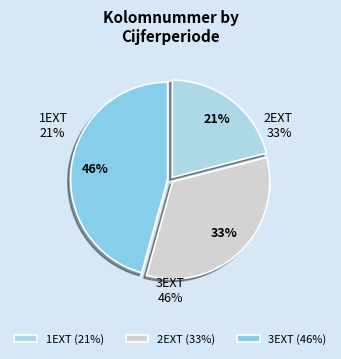

Is there any slice that represents more than half of the pie?

No